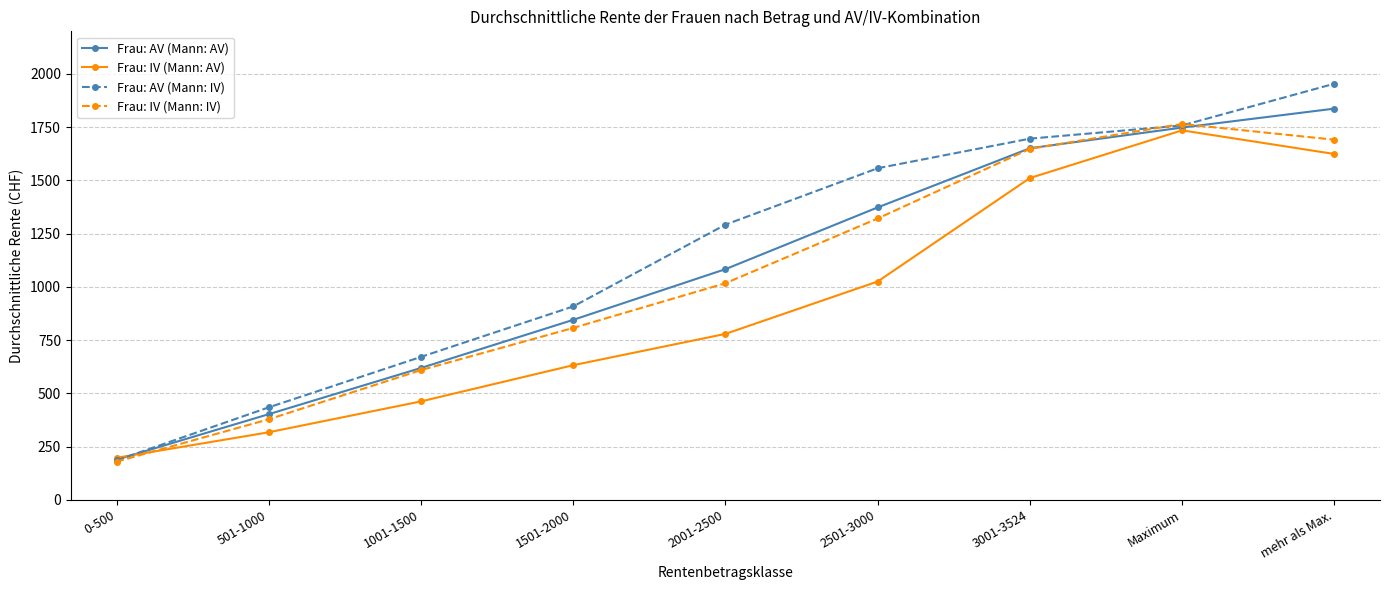

How many series are shown in this chart?

4